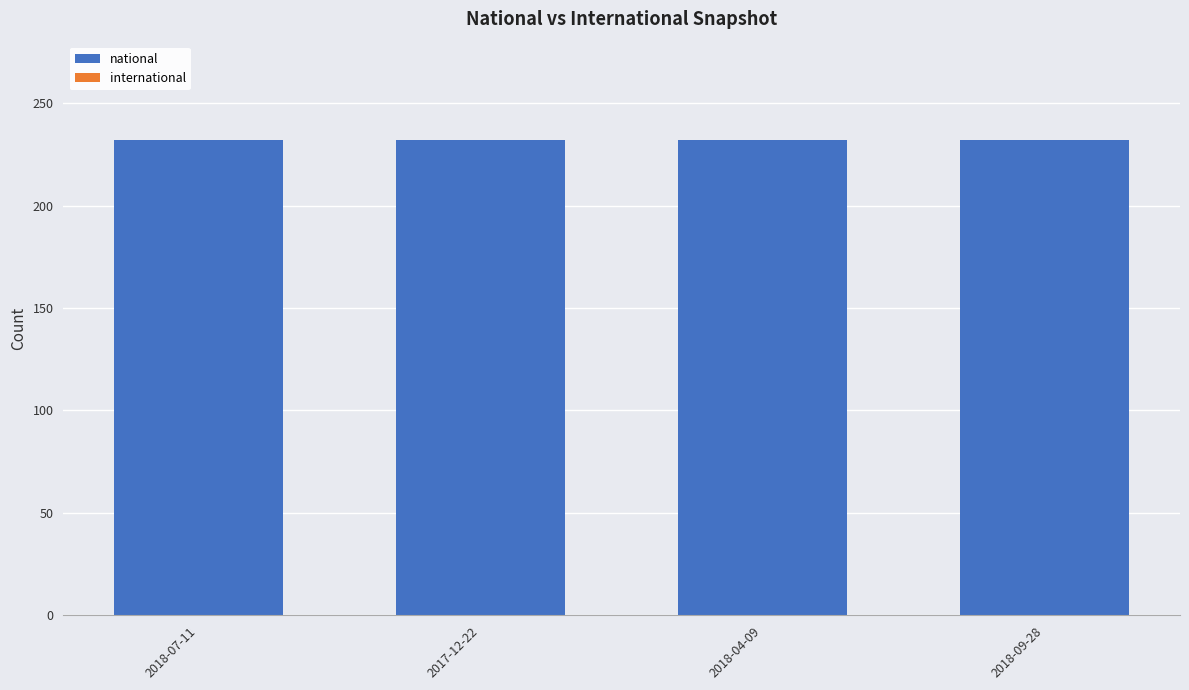

At which label does international reach its peak?

2018-07-11